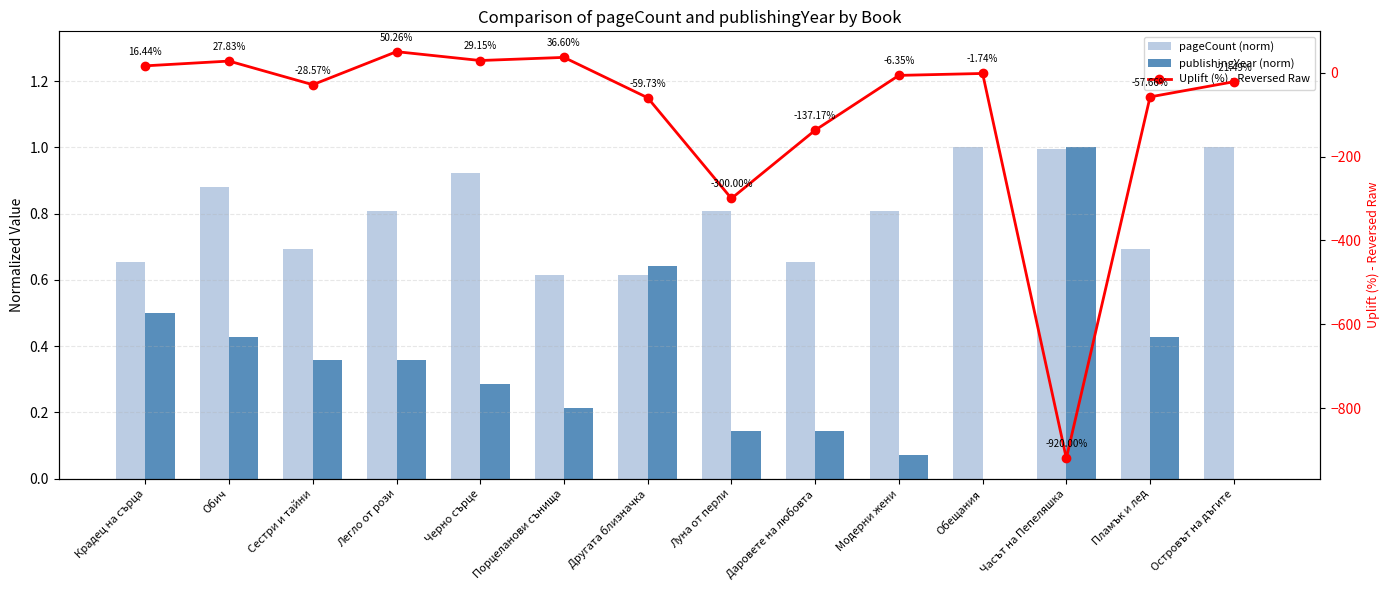

The value of pageCount (norm) at Даровете на любовта is 1.1. True or false?

False